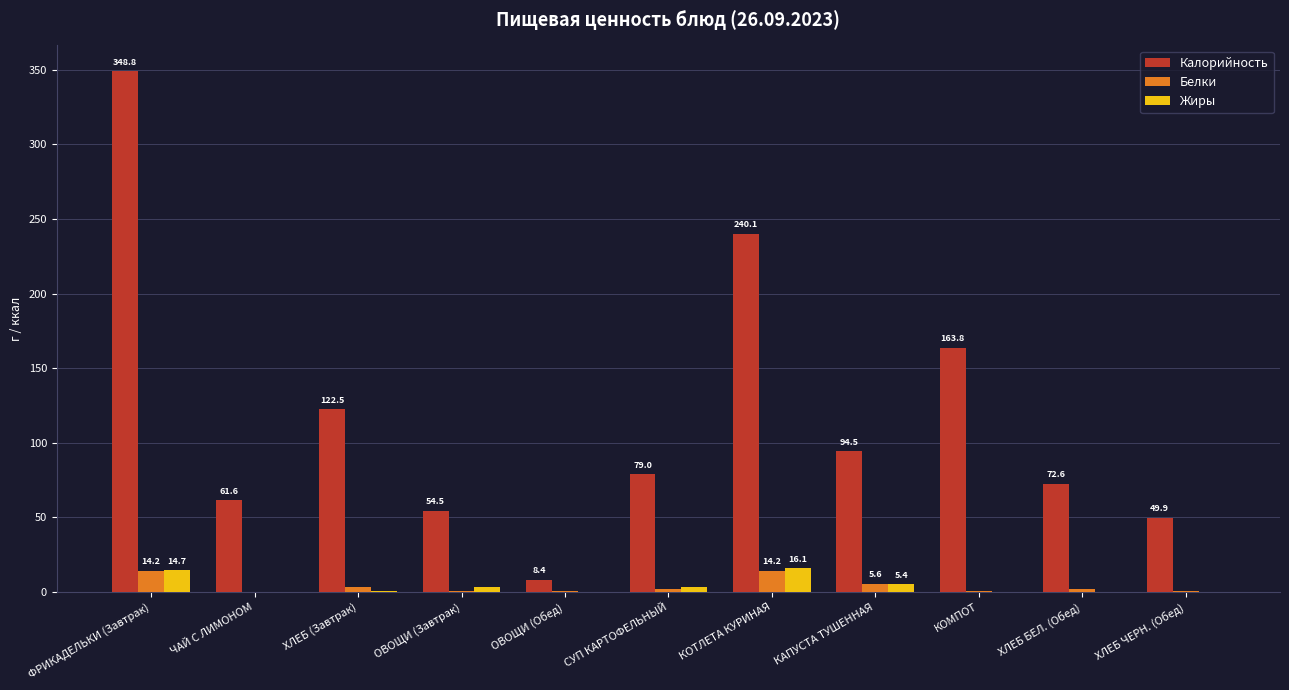

Between ОВОЩИ (Обед) and ХЛЕБ ЧЕРН. (Обед), which series saw the biggest shift?

Калорийность